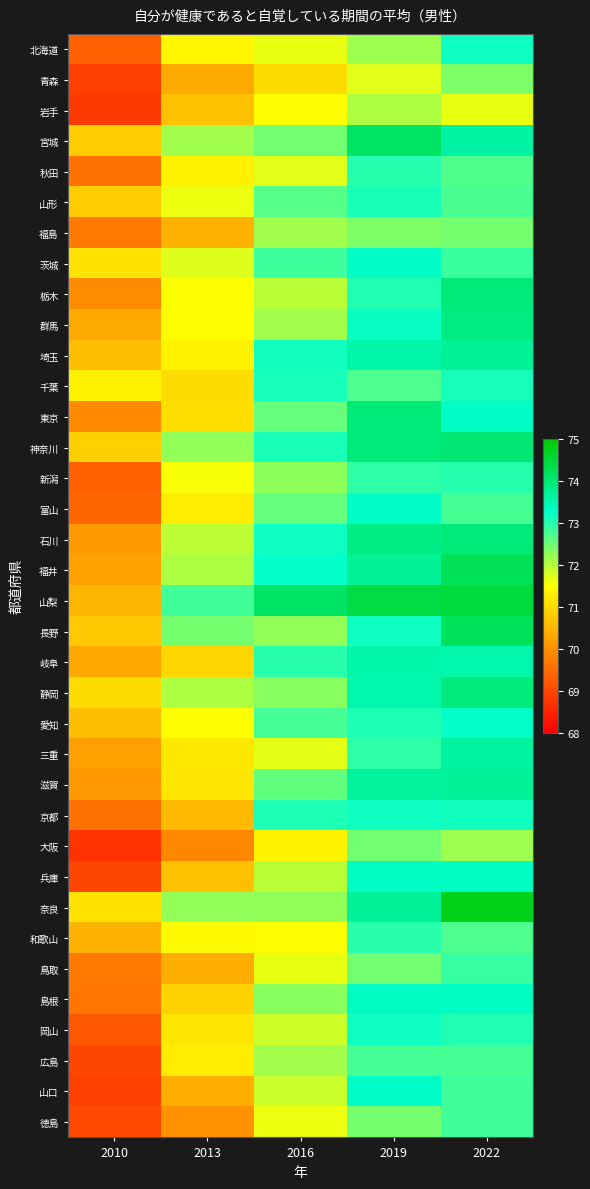

At 2016, list the series in order from largest to smallest.

山梨, 福井, 石川, 埼玉, 千葉, 神奈川, 京都, 岐阜, 茨城, 愛知, 山形, 滋賀, 富山, 東京, 宮城, 静岡, 島根, 新潟, 奈良, 長野, 福島, 群馬, 広島, 兵庫, 栃木, 山口, 岡山, 秋田, 三重, 鳥取, 北海道, 徳島, 岩手, 和歌山, 大阪, 青森